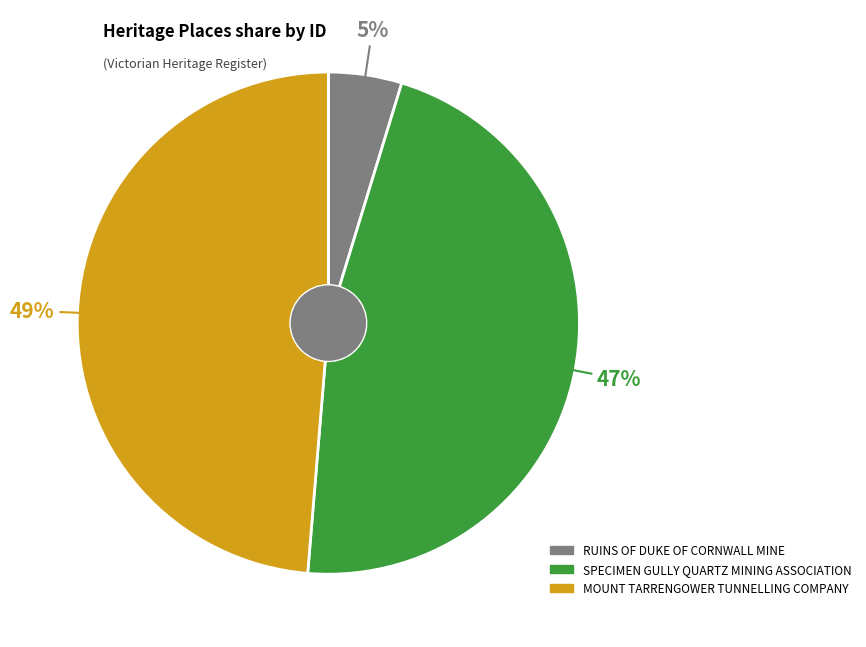

To the nearest percent, what is the difference between the MOUNT TARRENGOWER TUNNELLING COMPANY and SPECIMEN GULLY QUARTZ MINING ASSOCIATION slice percentages?

2%